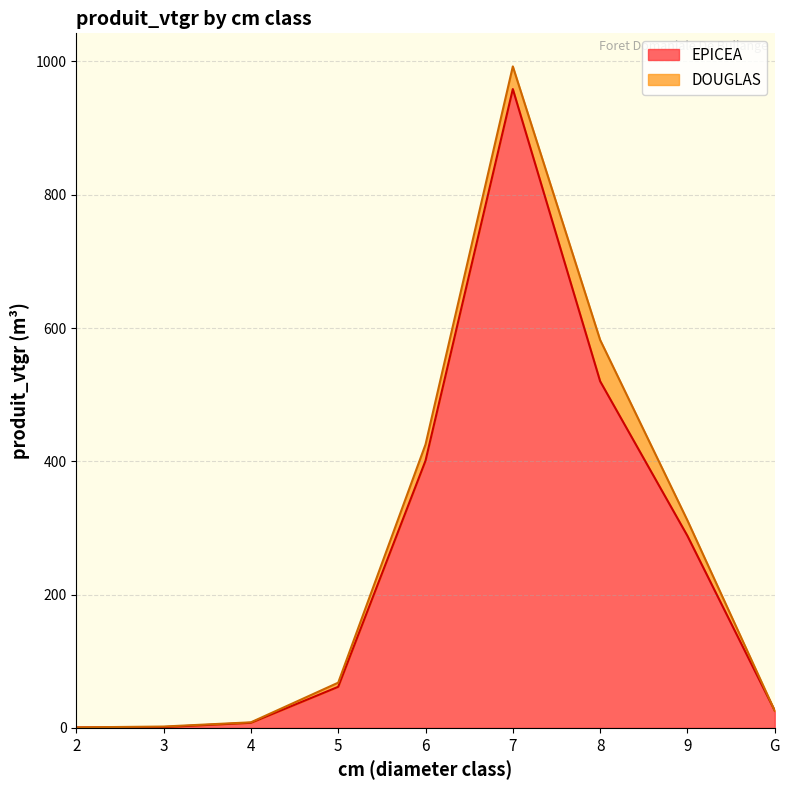

What is the difference between the values at 9 and 5?

226.4